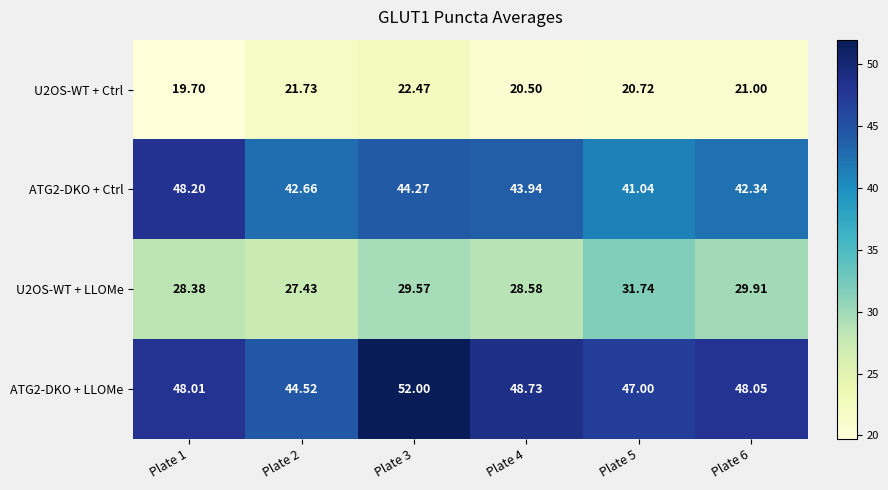

Is the value of ATG2-DKO + Ctrl at Plate 1 greater than the value of U2OS-WT + LLOMe at Plate 3?

Yes